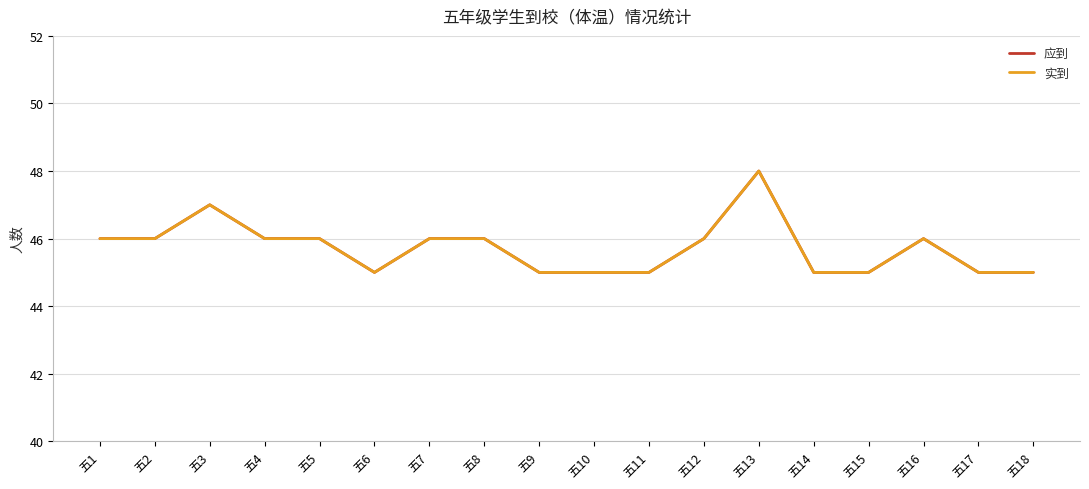

Which has a higher value, 五3 or 五7?

五3